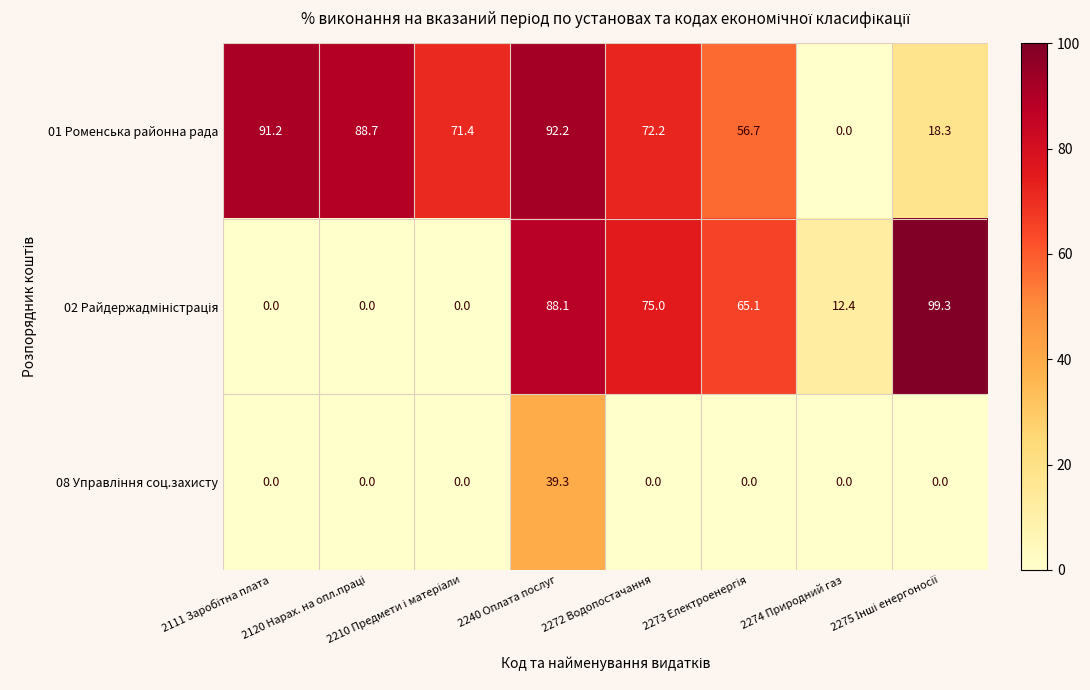

What is the difference between the maximum and minimum values in the 01 Роменська районна рада series?

92.2